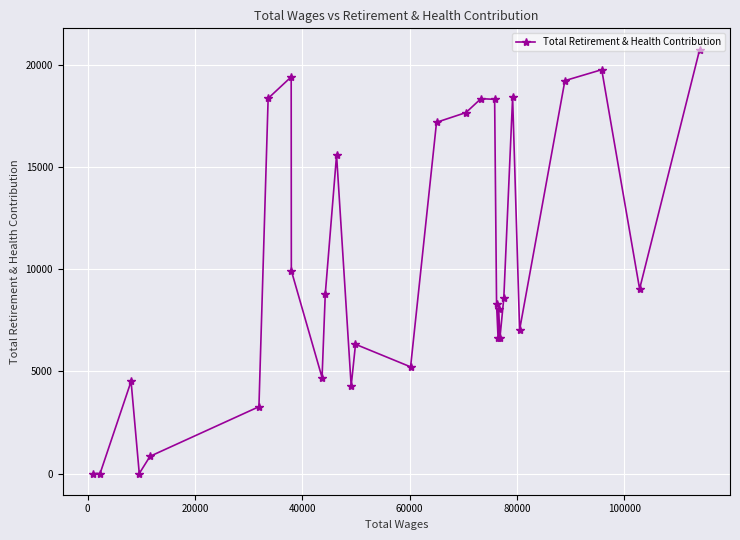

What is the difference between the second highest and minimum values?

19750